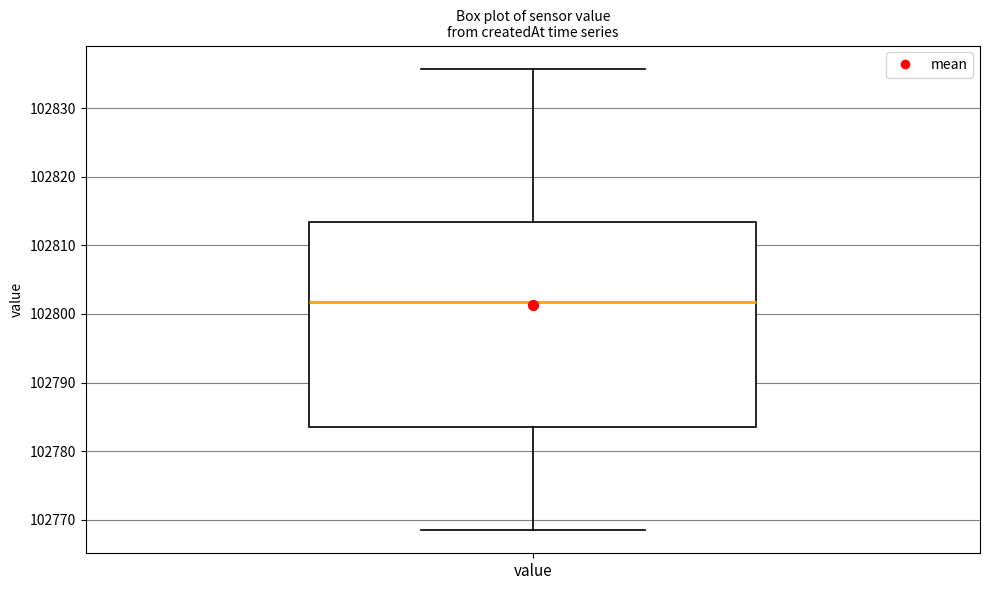

Read this box plot against the y-axis: the position of the median line, the range covered by the box, and the ends of both whiskers. The values are not printed on the chart, so give them approximately, as read against the axis.

median 102802, box 102783 to 102813, whiskers 102768 to 102836